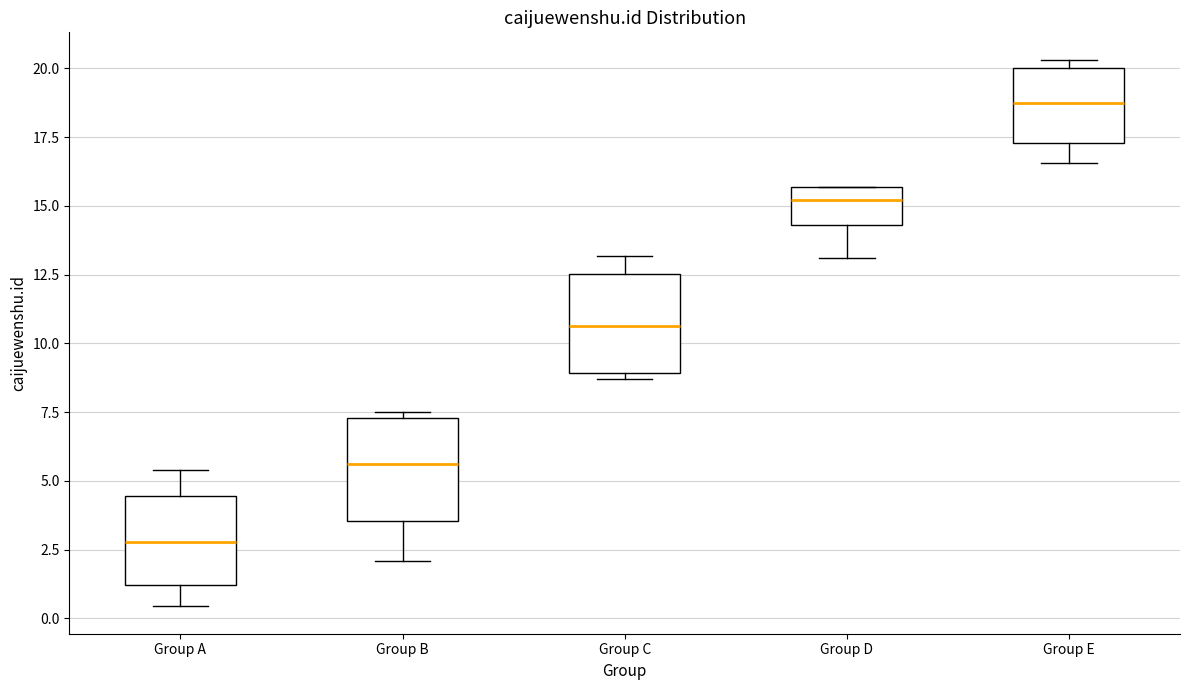

Which box's median line is the highest?

Group E